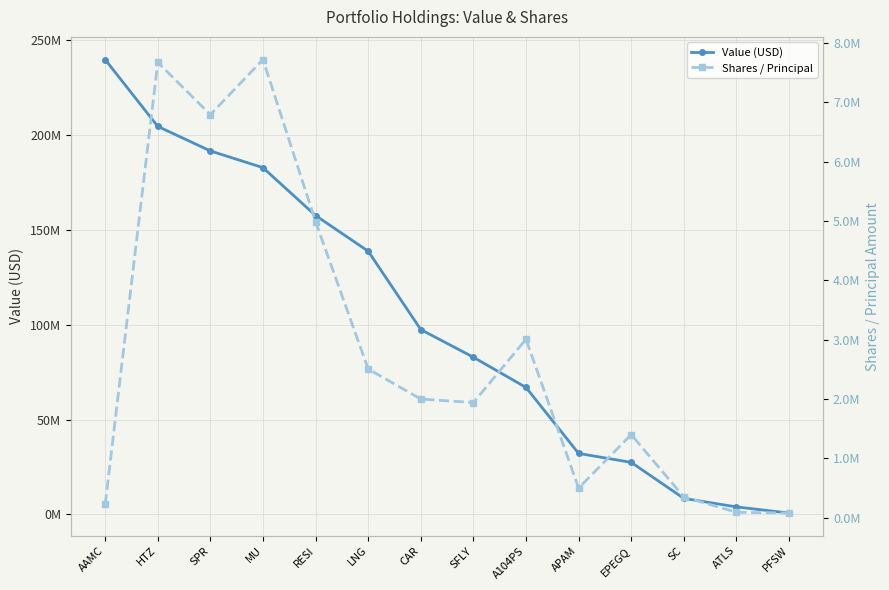

Reading left to right, list all the values displayed in this chart.

Value (USD): 239693000	204481000	191539000	182726000	157498000	138703000	97400000	82820000	66894000	32125000	27398000	8428000	3934000	702000
Shares / Principal: 223043	7675696	6794573	7722995	4990427	2505920	2000000	1940480	3007844	500000	1400000	350000	91411	78084